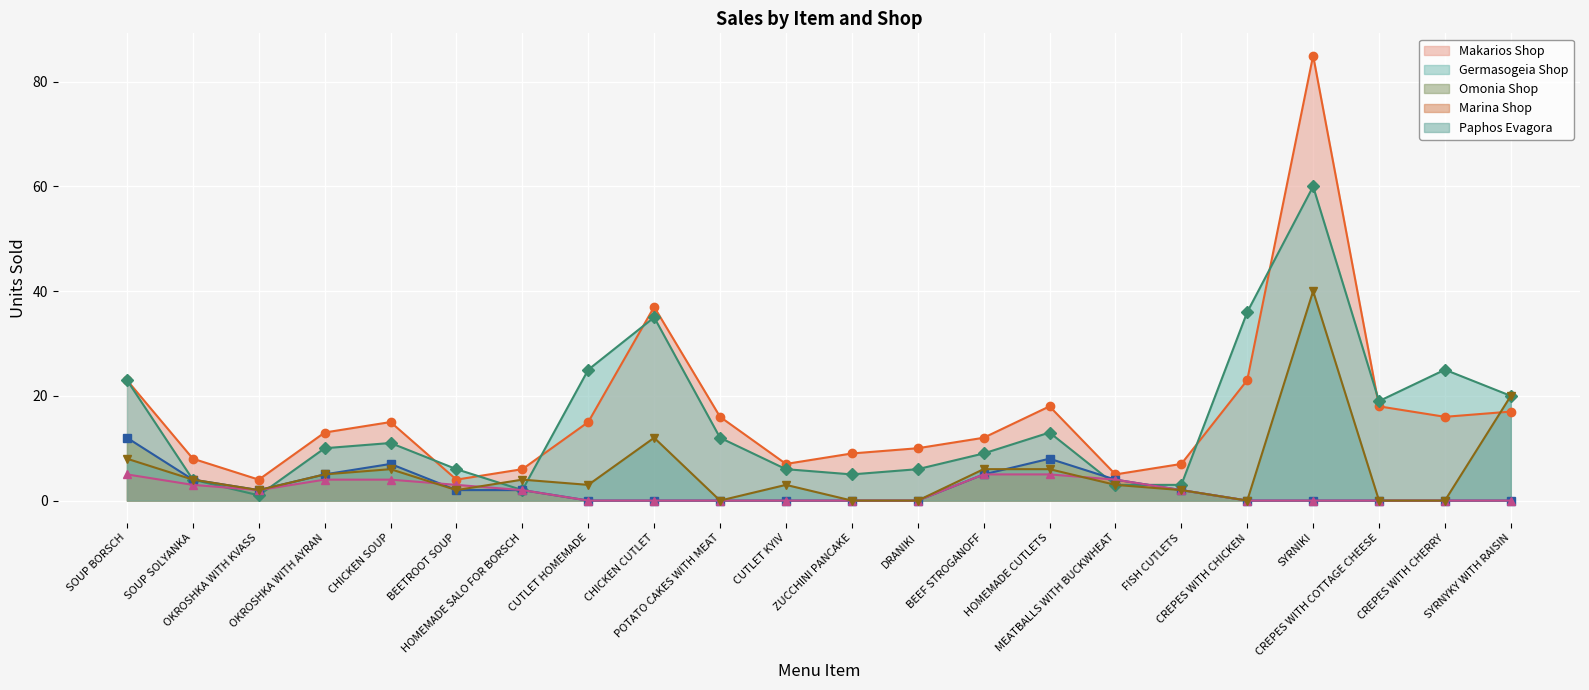

How many interior local peaks does the Omonia Shop (line) series have?

2